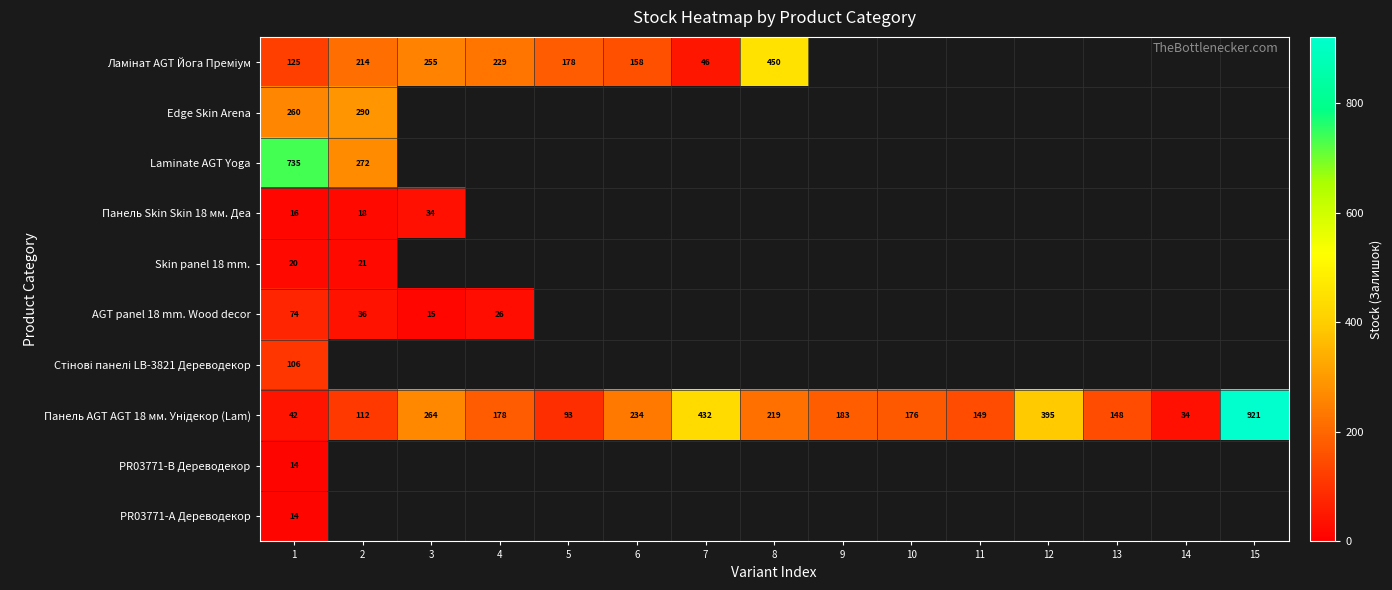

Count the number of categories in the chart.

15